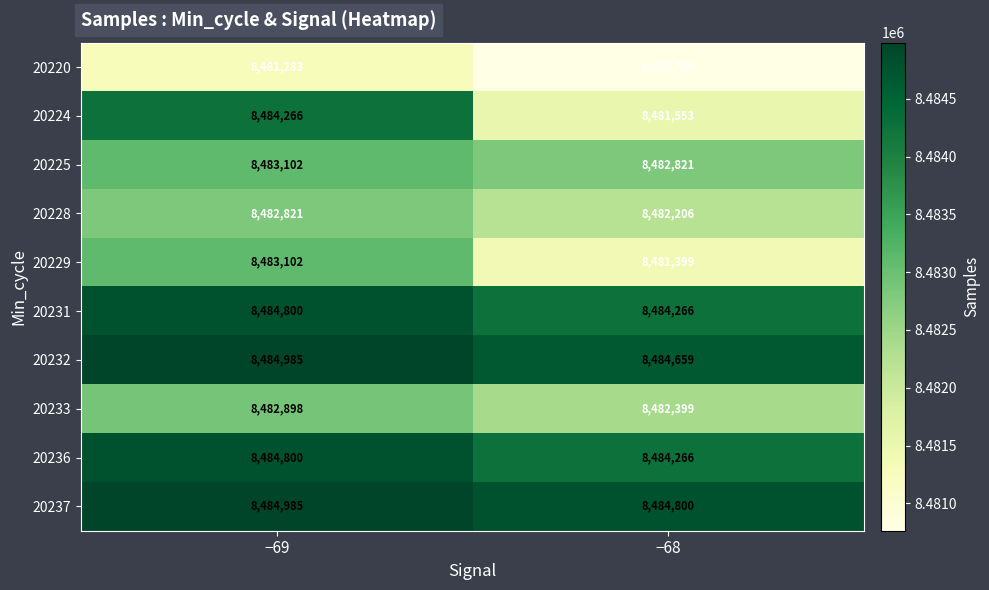

At which category does the chart reach its minimum across all series?

−68